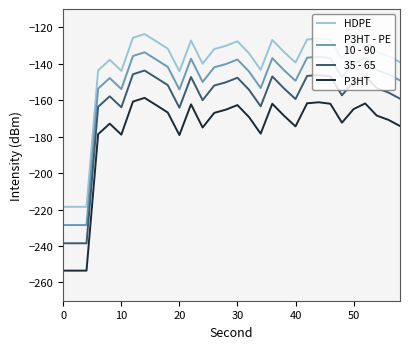

What is the smallest value displayed?

-253.5